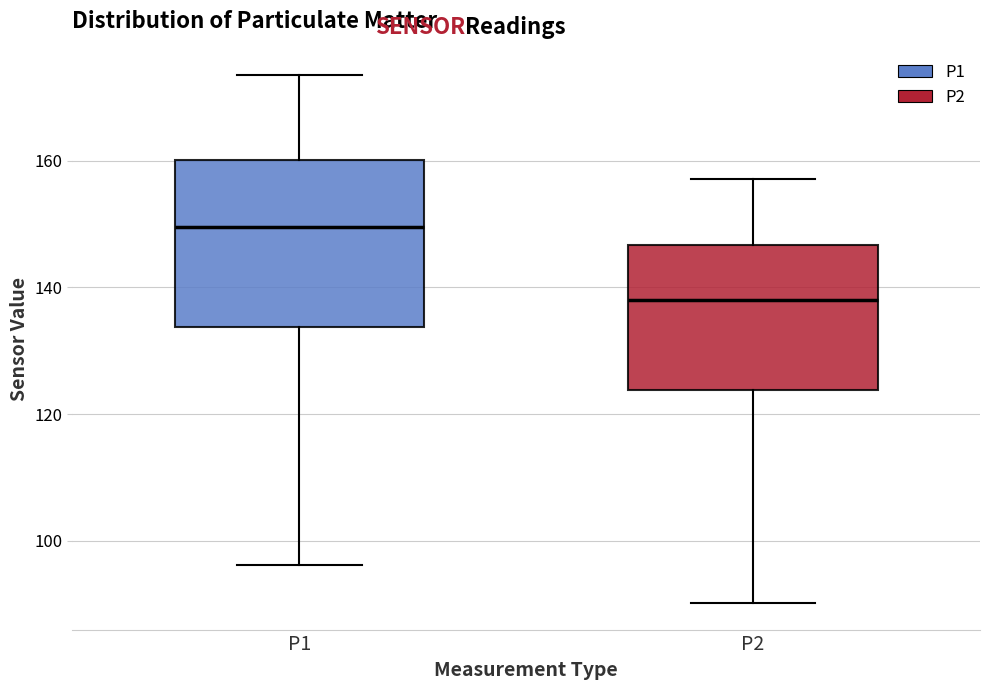

Where is the lower edge of the box for P2 on the y-axis? The values are not printed on the chart, so give them approximately, as read against the axis.

124